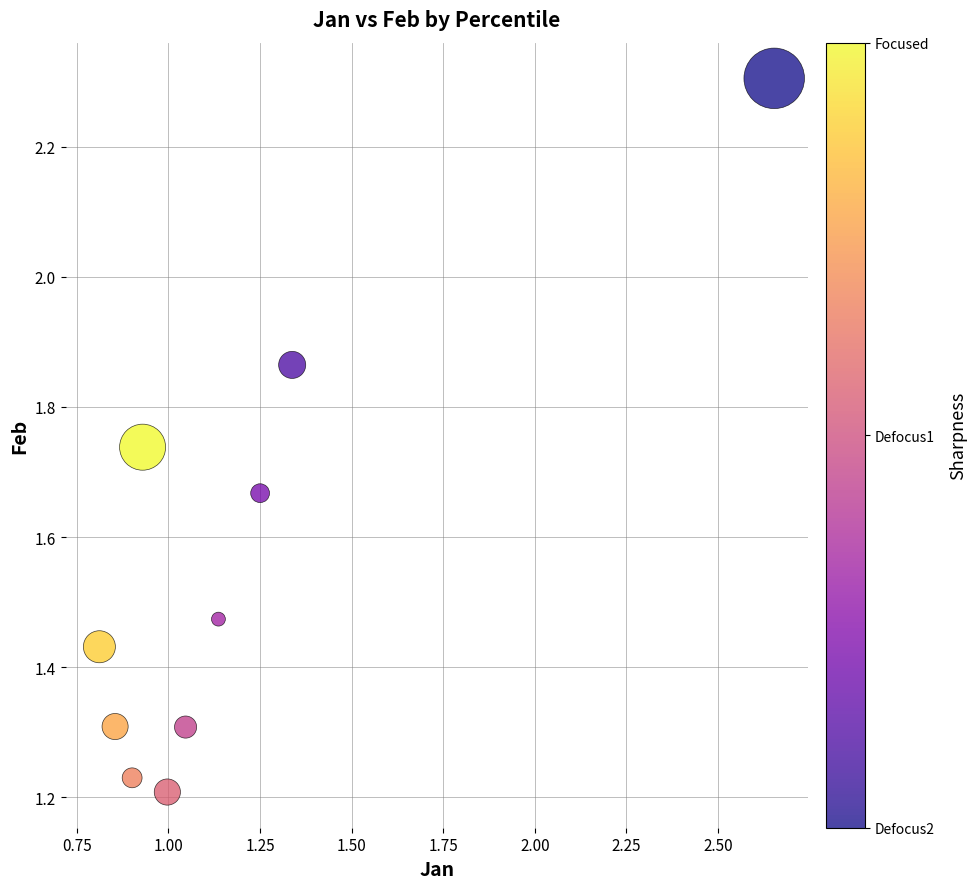

What is the range of Y values (max minus min)?

1.1